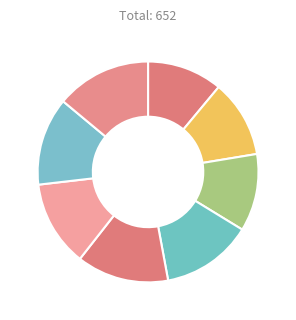

Which category has the biggest portion of the pie?

Jesper Sørensen